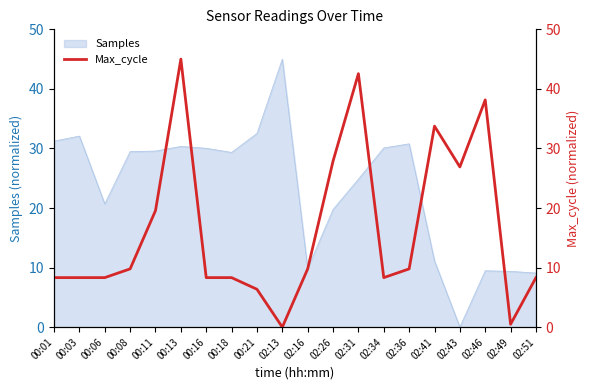

At which category does the data reach its first local peak?

00:13